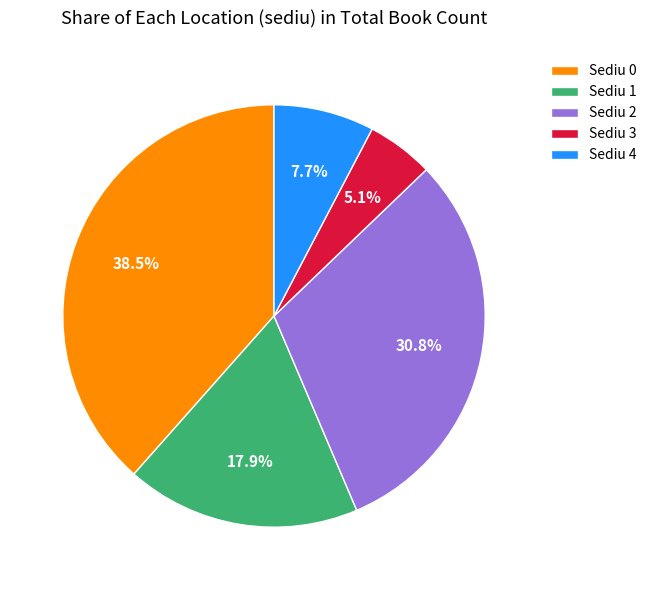

Which slice is the smallest?

Sediu 3